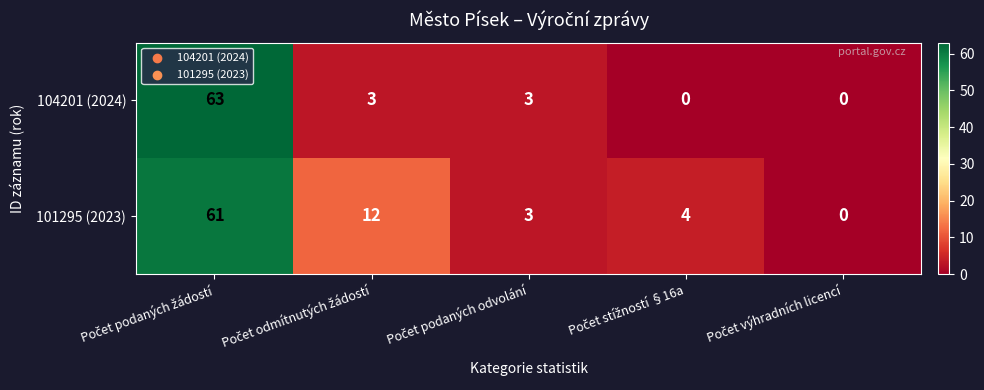

Which series has the largest range (max minus min)?

104201 (2024)